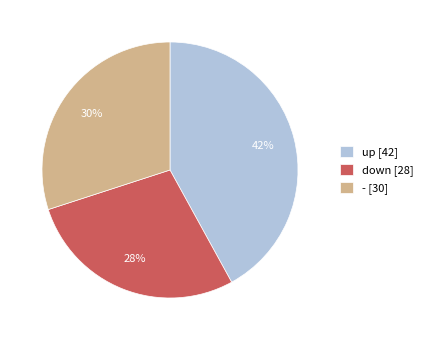

Do down [28] and up [42] together represent more than half of the pie?

Yes